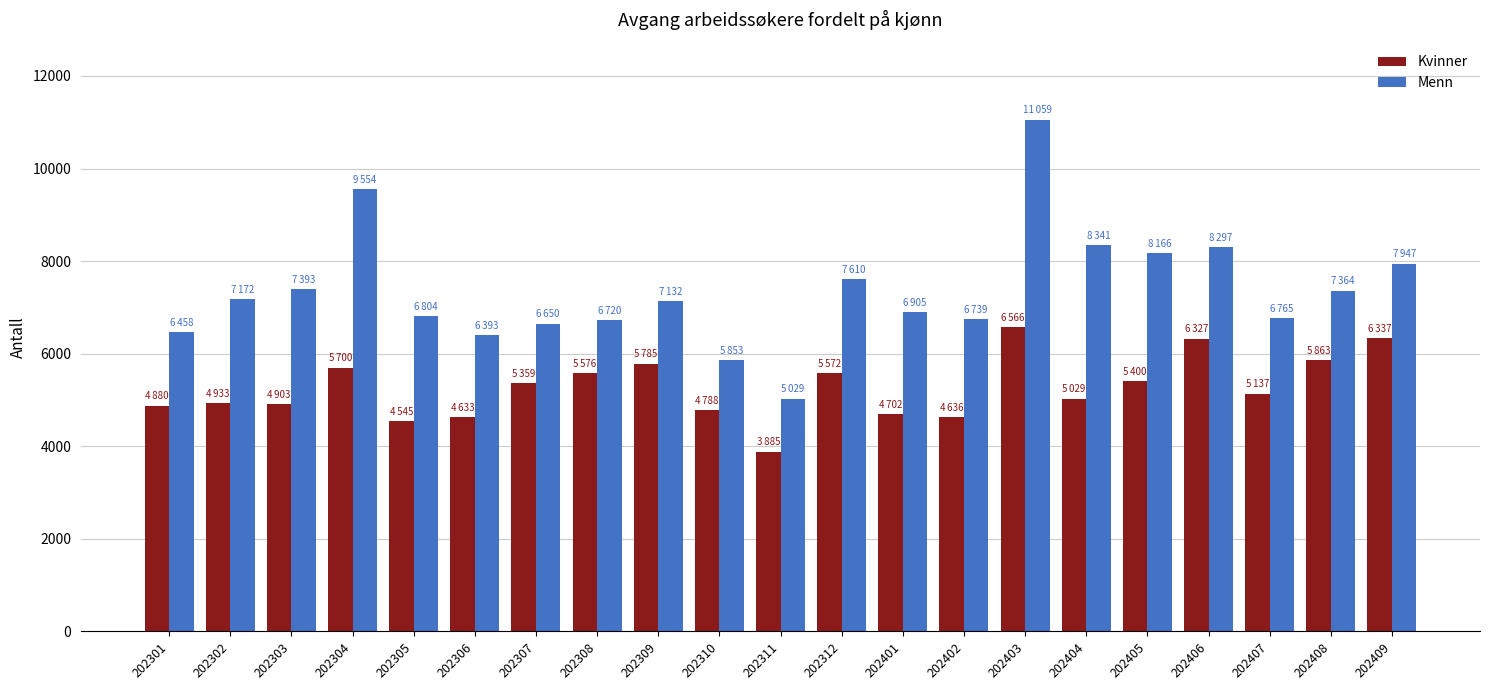

The Kvinner series shows 2665 at 202308. True or false?

False